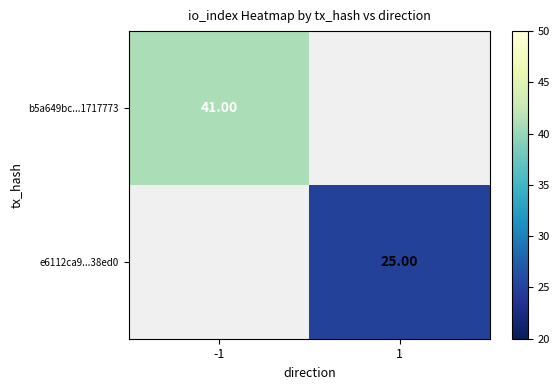

Is the value of b5a649bc...1717773 at -1 greater than the value of e6112ca9...38ed0 at 1?

Yes